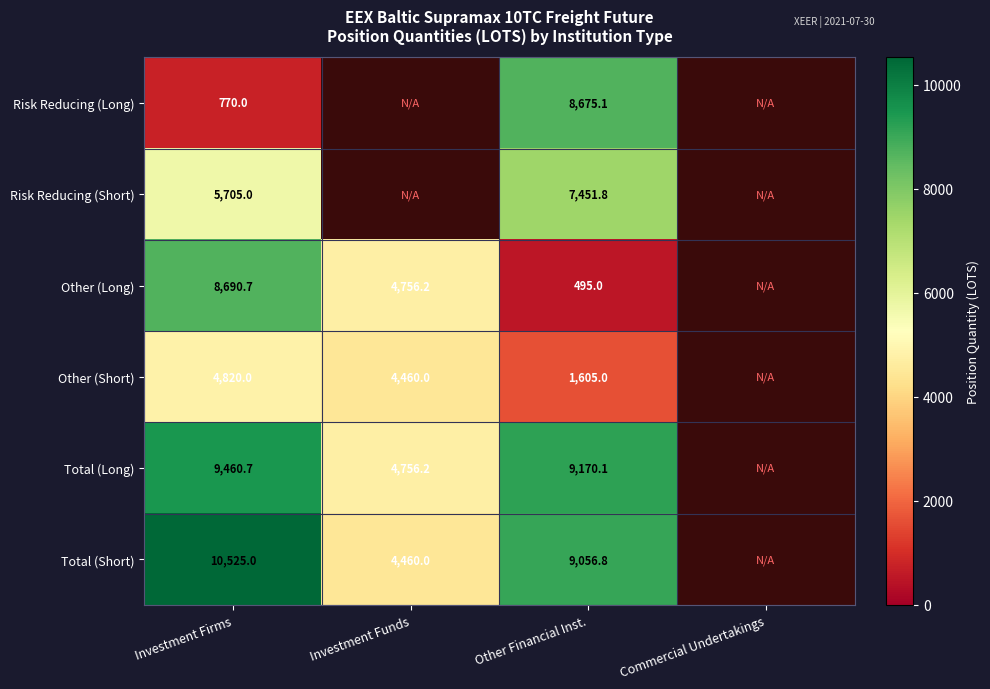

What is the maximum value shown in the chart?

10525.0